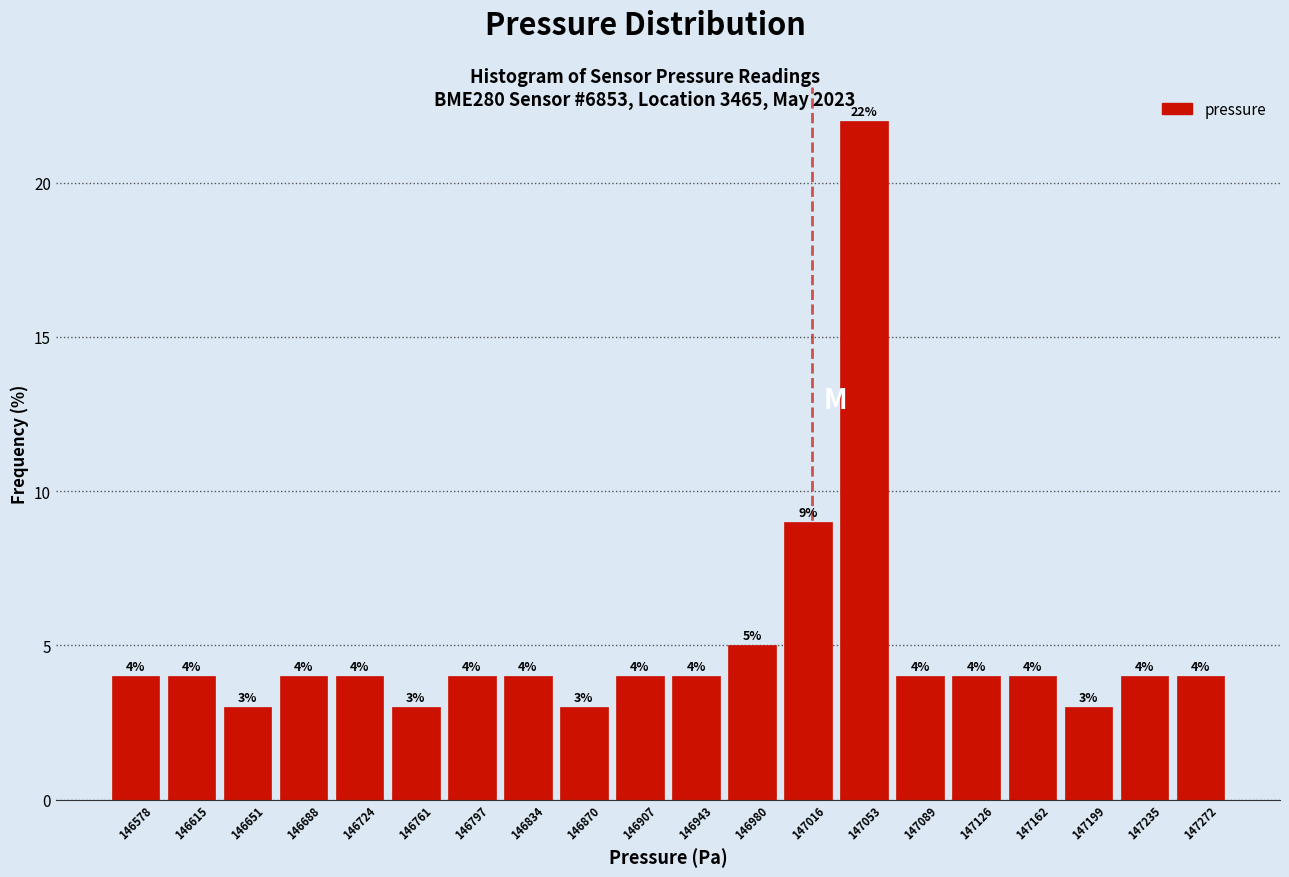

What is the height of the bar covering 146596.5 to 146633.0 on the x-axis? The bar edges are not printed on the chart, so give them approximately, as read against the axis.

4